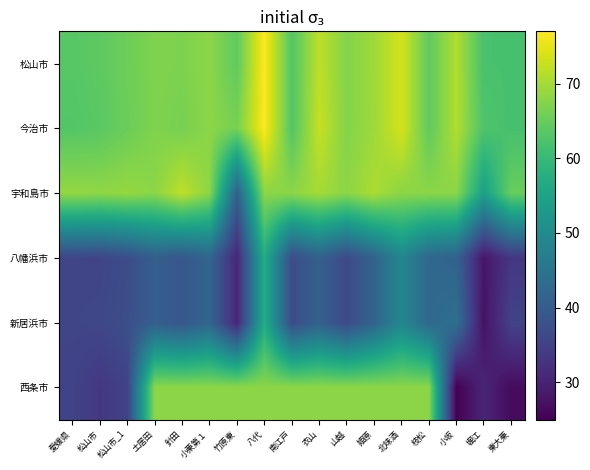

Which series has the largest total across all categories?

今治市